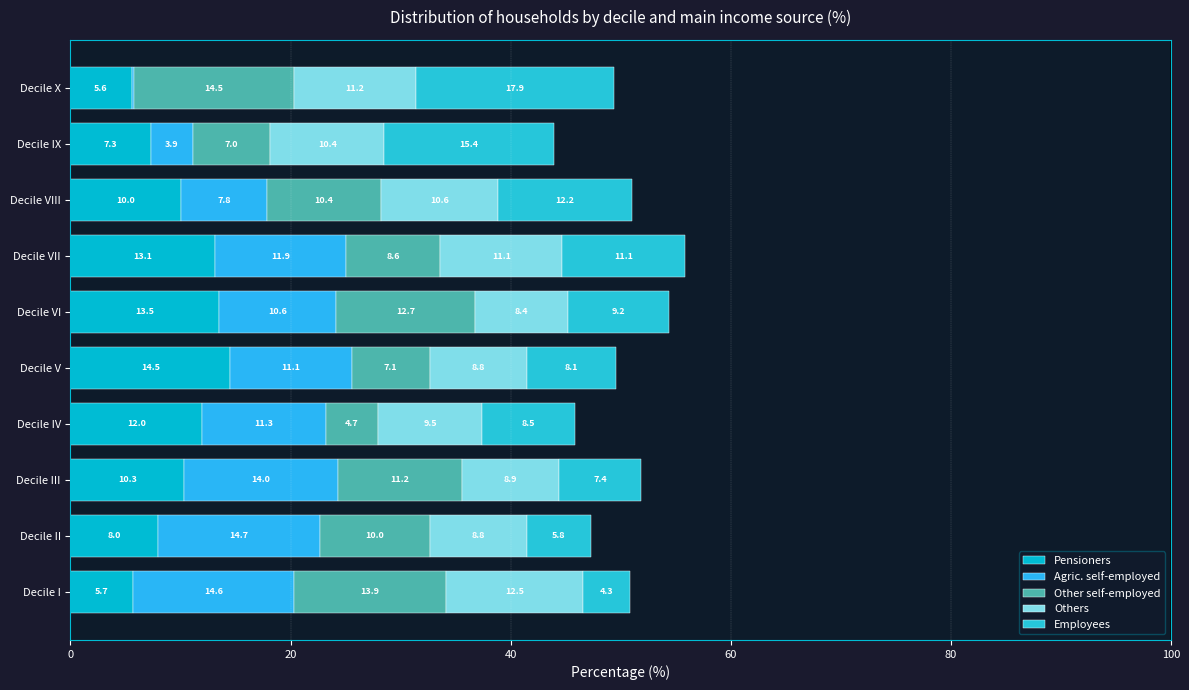

Which series has the largest total across all categories?

Agric. self-employed